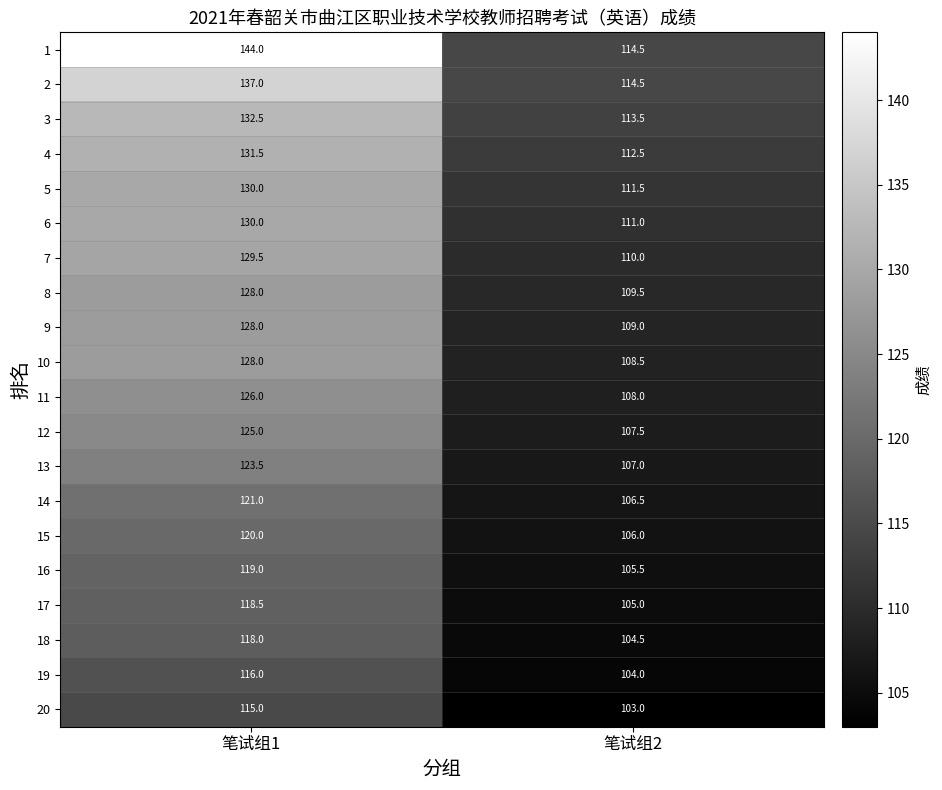

At which label is 14 closest to 113?

笔试组2